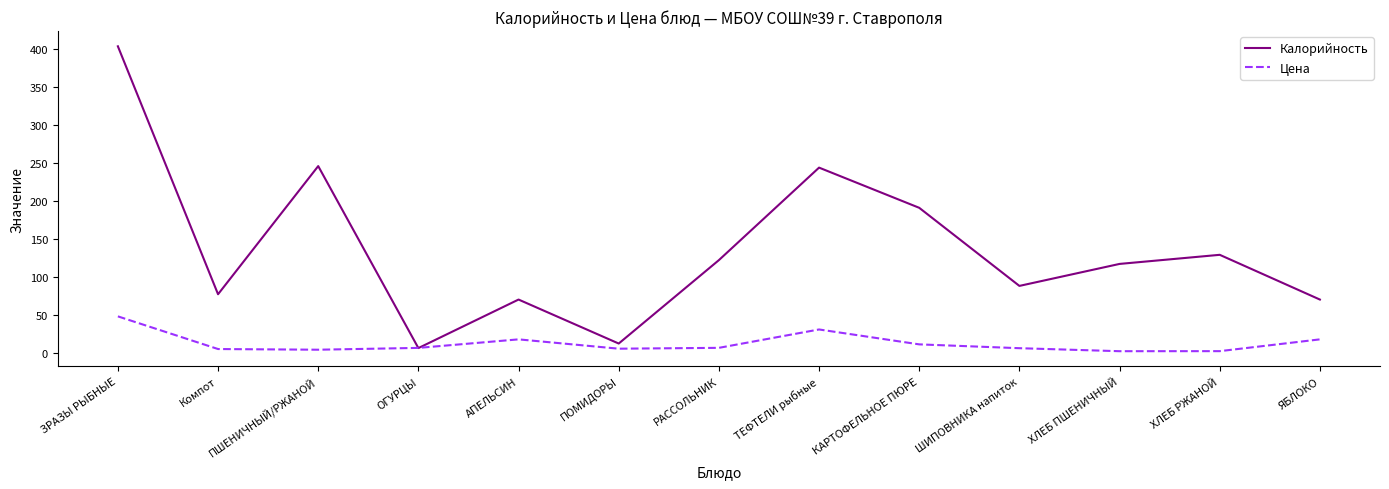

Read the Калорийность value at КАРТОФЕЛЬНОЕ ПЮРЕ.

191.0